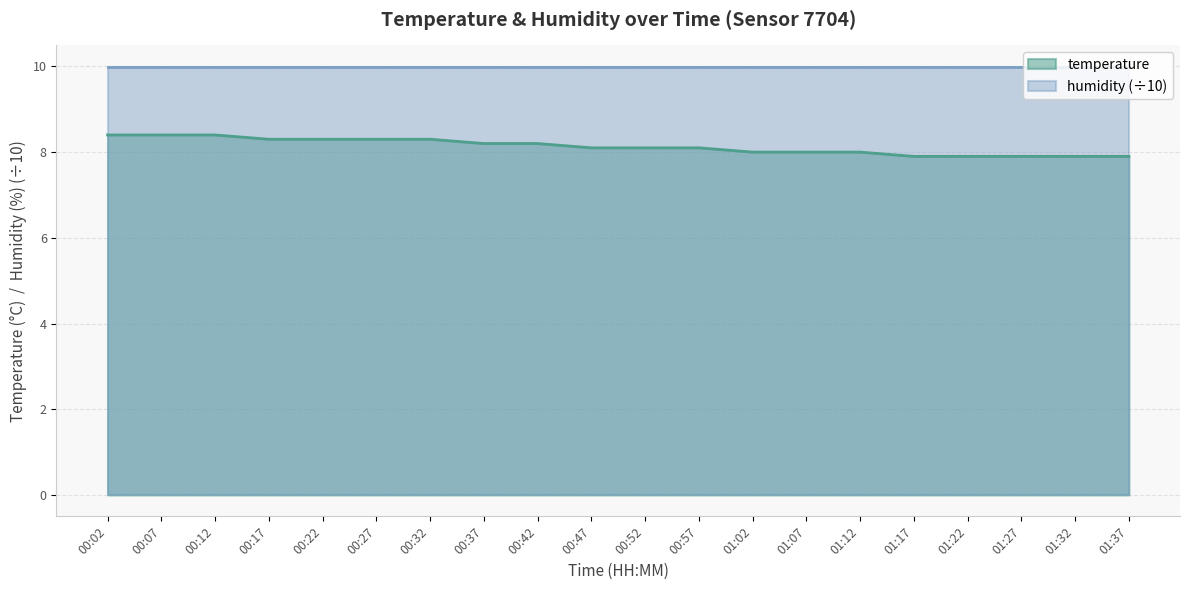

Which has a higher value, 00:02 or 00:37?

00:02